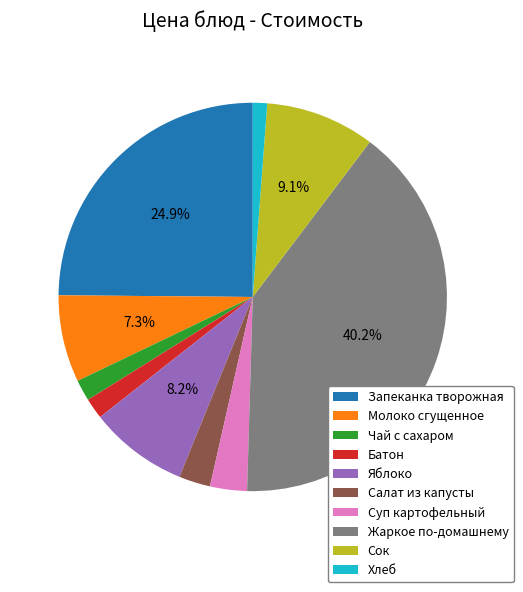

How much of the chart is everything except Жаркое по-домашнему?

59.8%